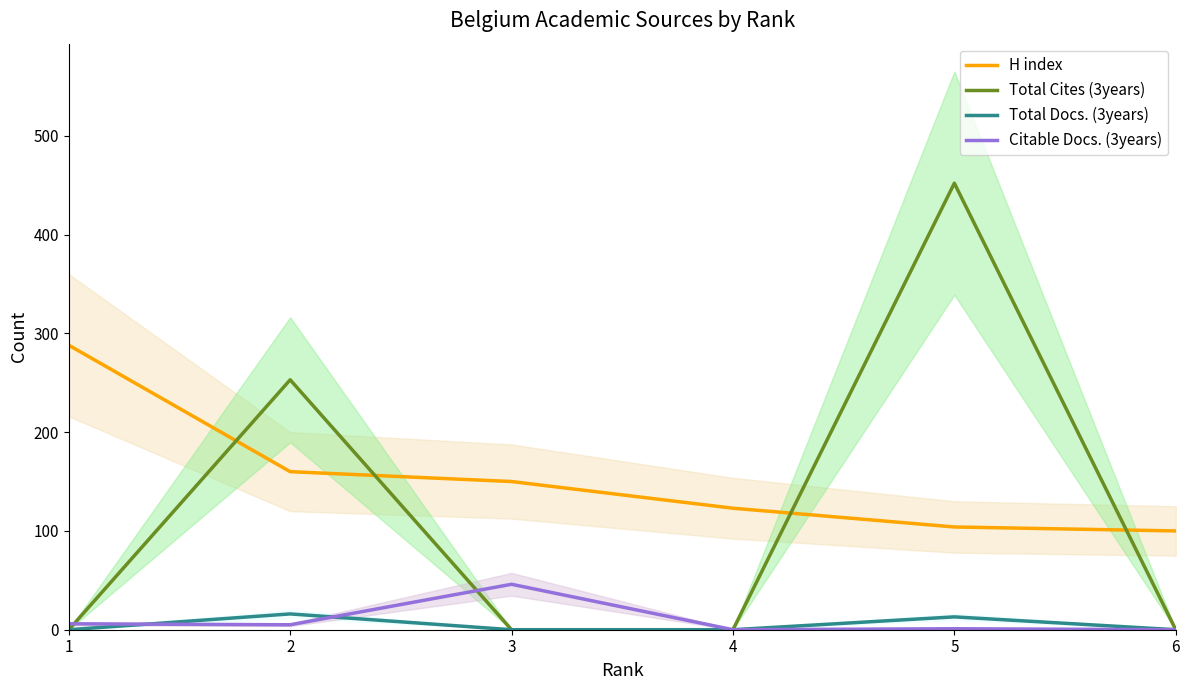

Is it true that Total Docs. (3years) equals 0 at 6?

True